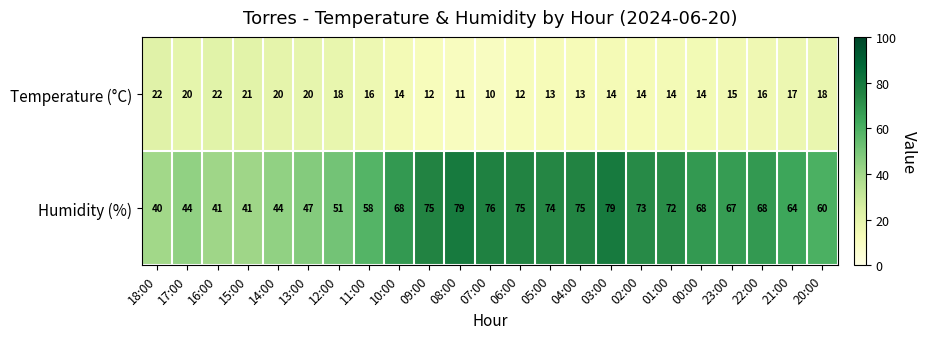

List the series in order of their peak value, highest first.

Humidity (%), Temperature (°C)